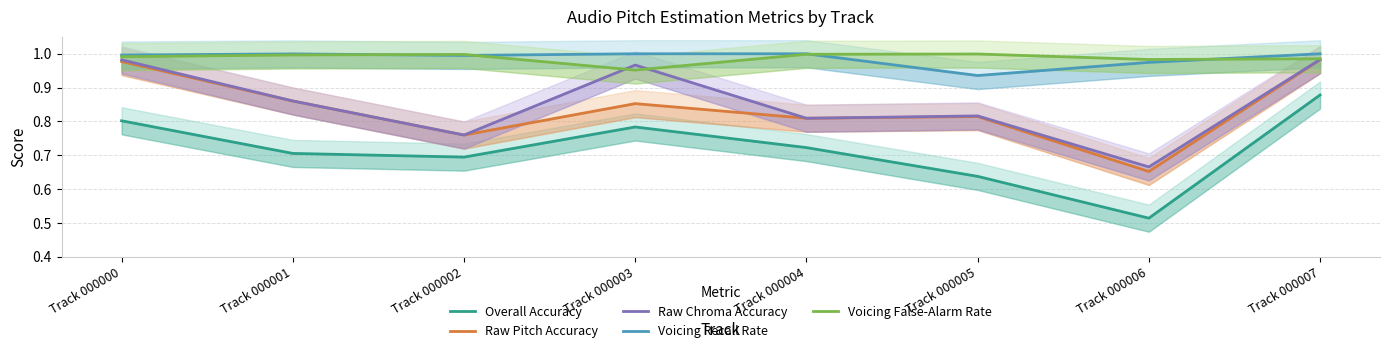

Which label corresponds to the smallest value in the chart?

Track 000006